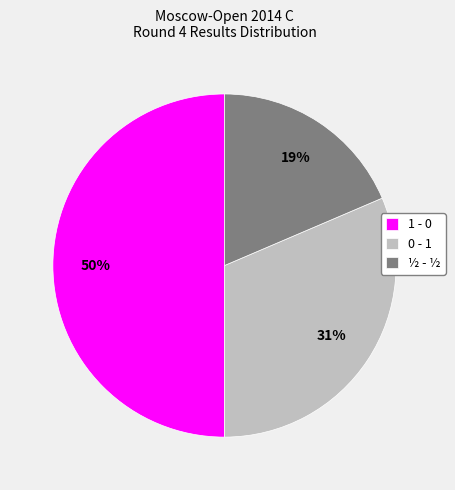

How many segments does this pie chart have?

3